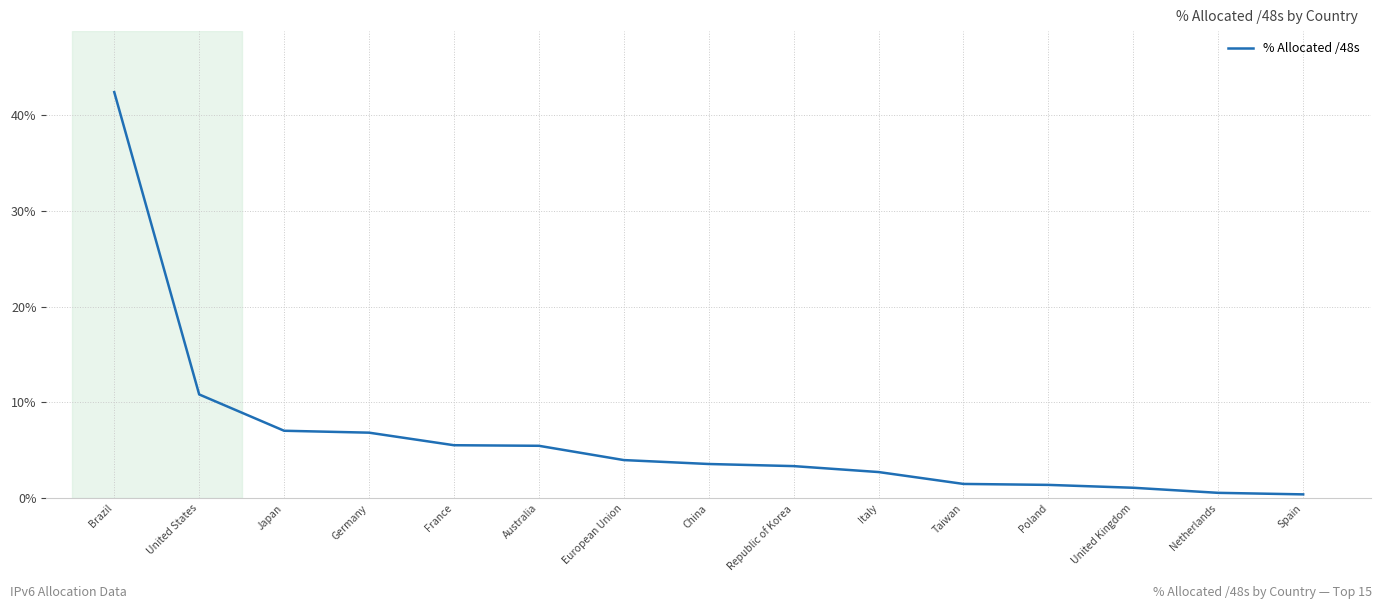

What is the change in value from United States to China?

-7.3